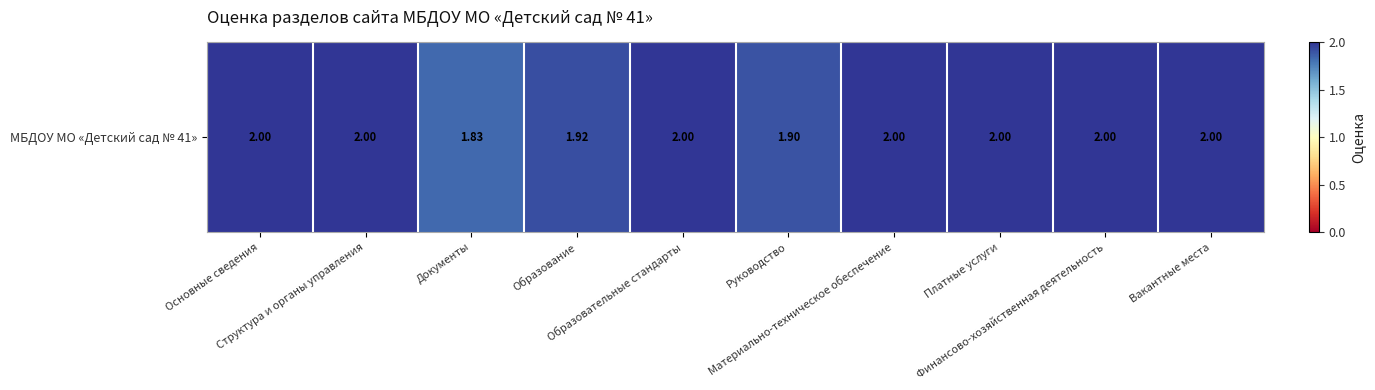

Reading left to right, transcribe all the data shown in this chart.

2.0	2.0	1.8	1.9	2.0	1.9	2.0	2.0	2.0	2.0